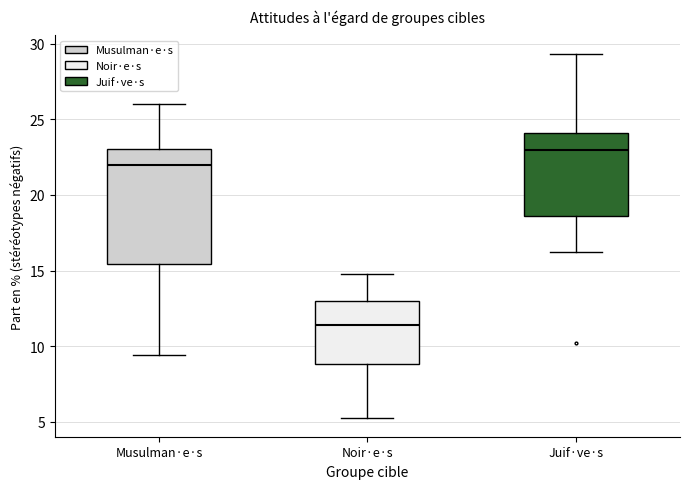

Where does the upper whisker of the box for Juif·ve·s end on the y-axis? The values are not printed on the chart, so give them approximately, as read against the axis.

29.5